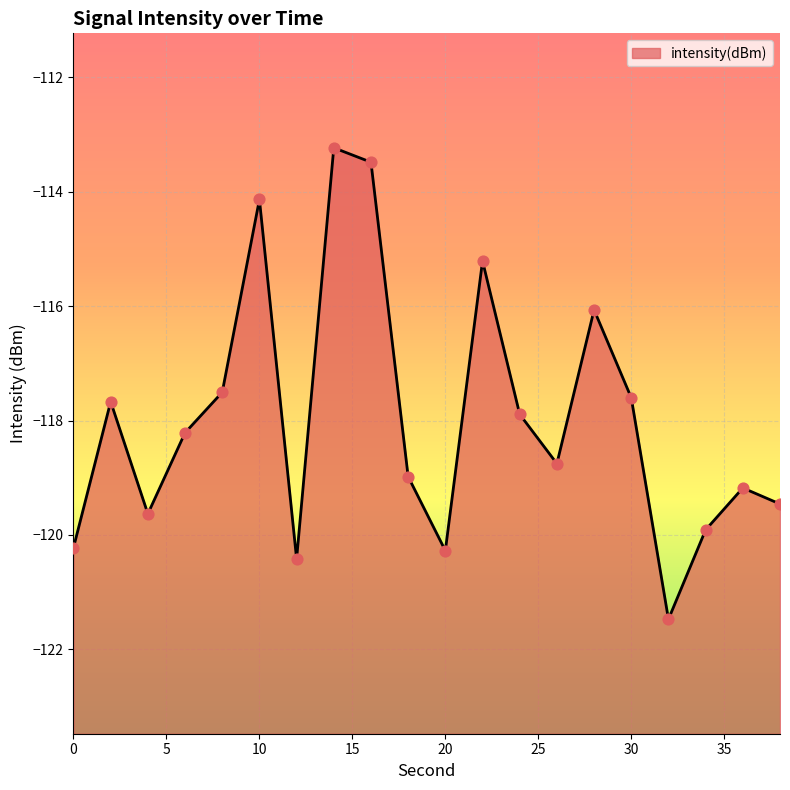

What is the change in value from 0 to 10?

+6.1